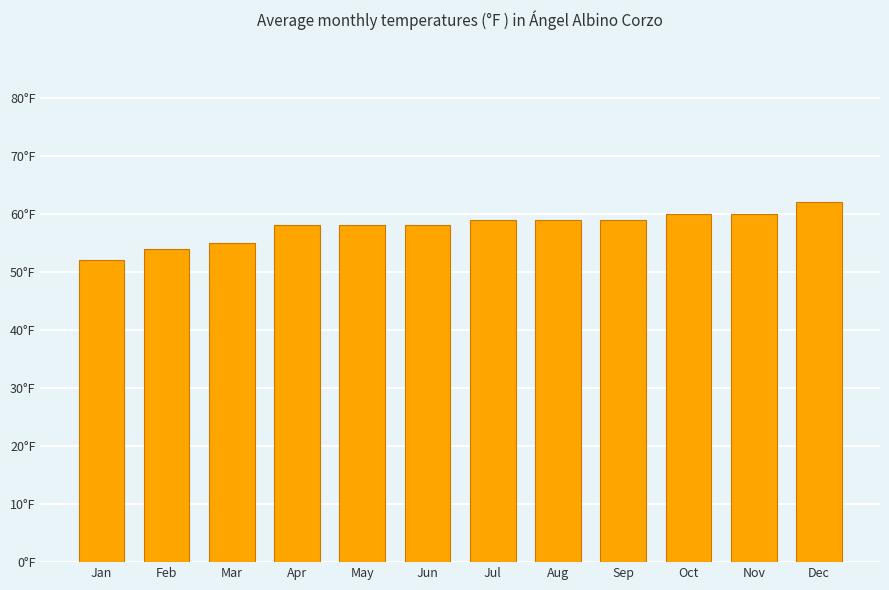

Does the chart contain any negative values?

No